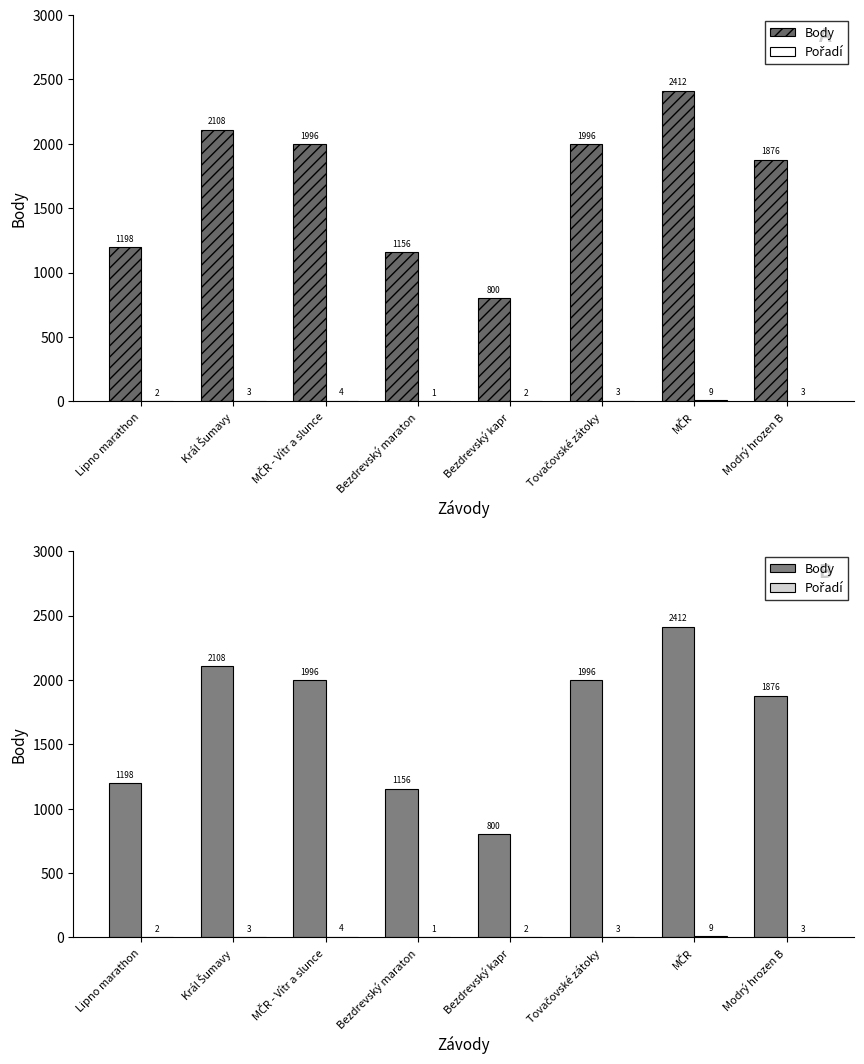

At how many categories does at least one series exceed 1142?

7